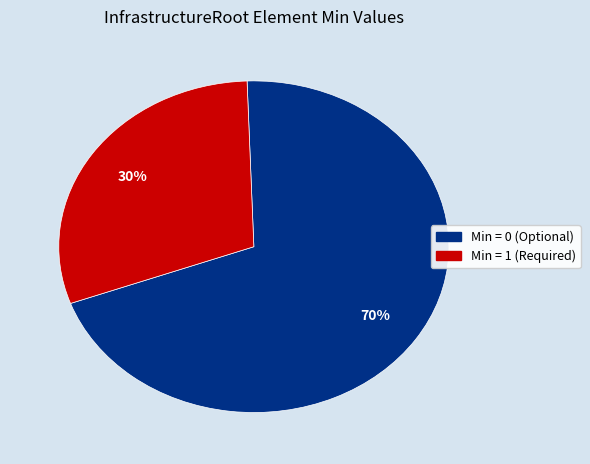

Is there a majority slice in this chart?

Yes